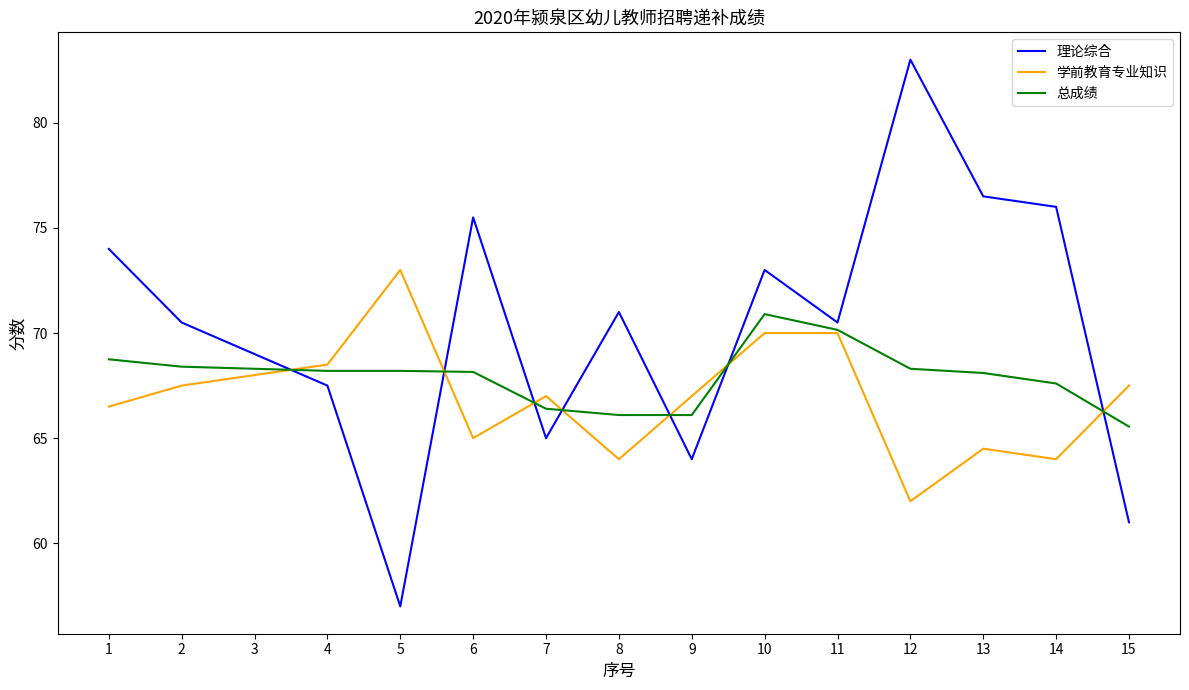

Is the value of 学前教育专业知识 at 12 greater than the value of 理论综合 at 13?

No